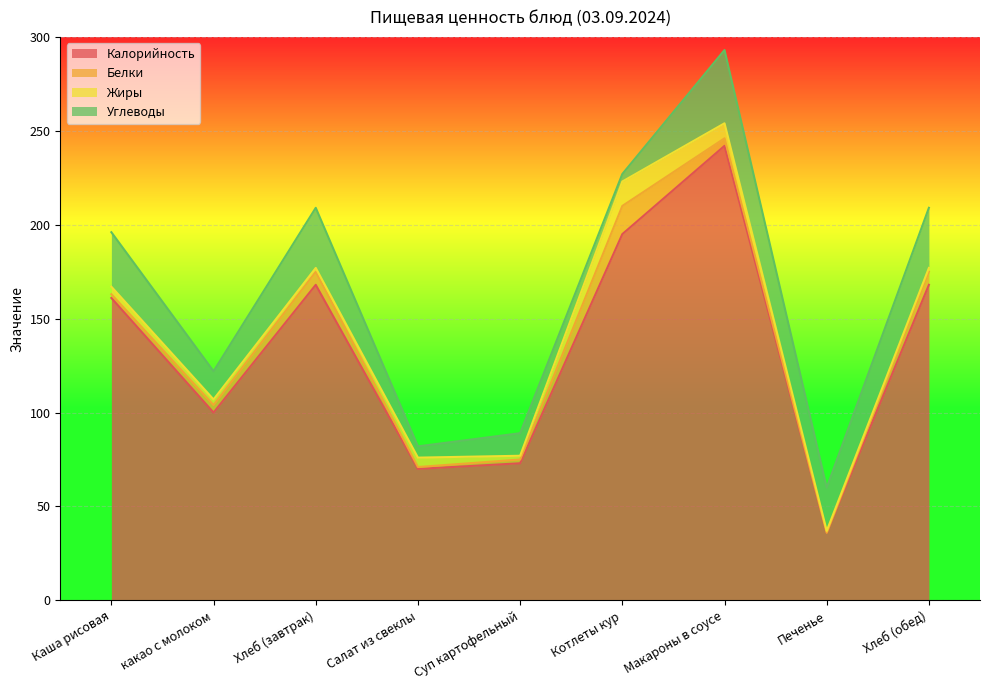

Does the chart display data point markers on the line(s)?

No